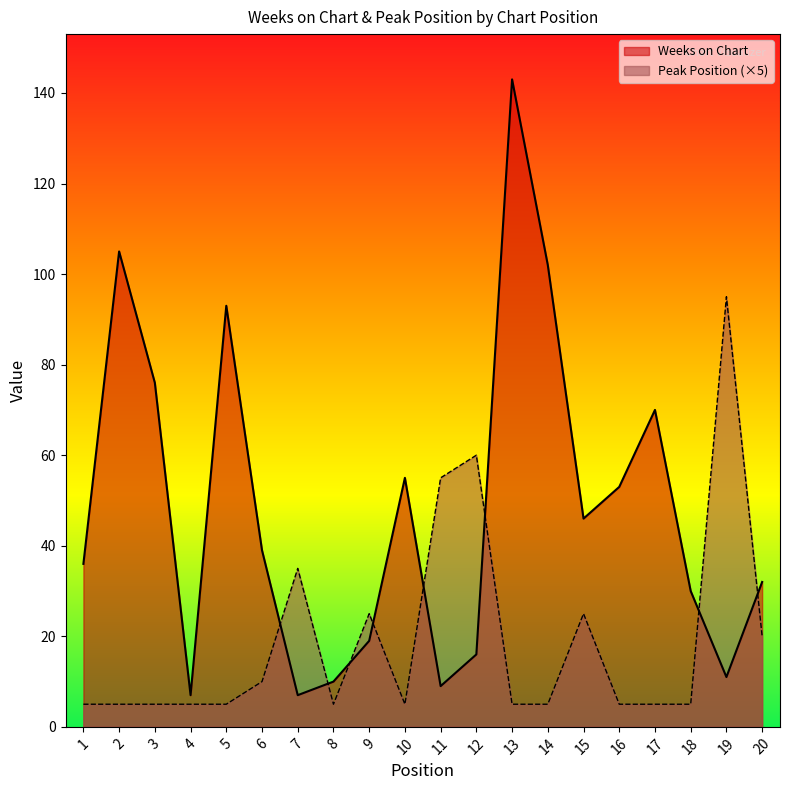

Which series ends up on top after the final intersection of Weeks on Chart and Peak Position?

Weeks on Chart